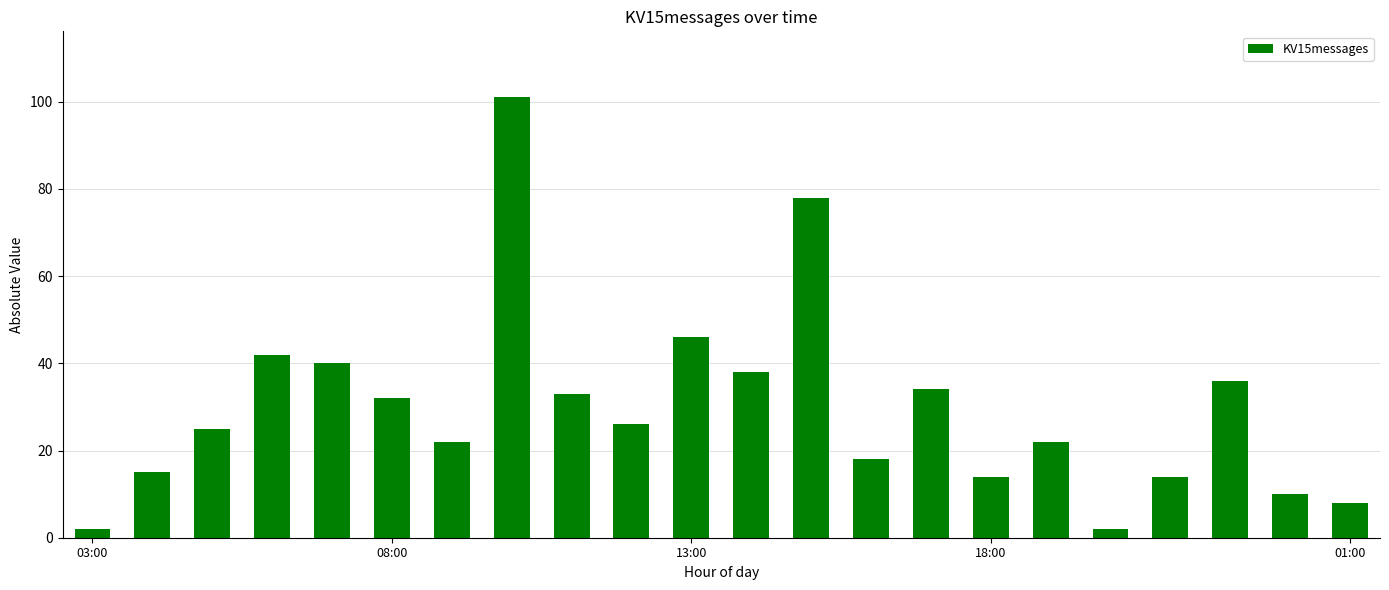

What is the value of the 6th bar from the left?

32